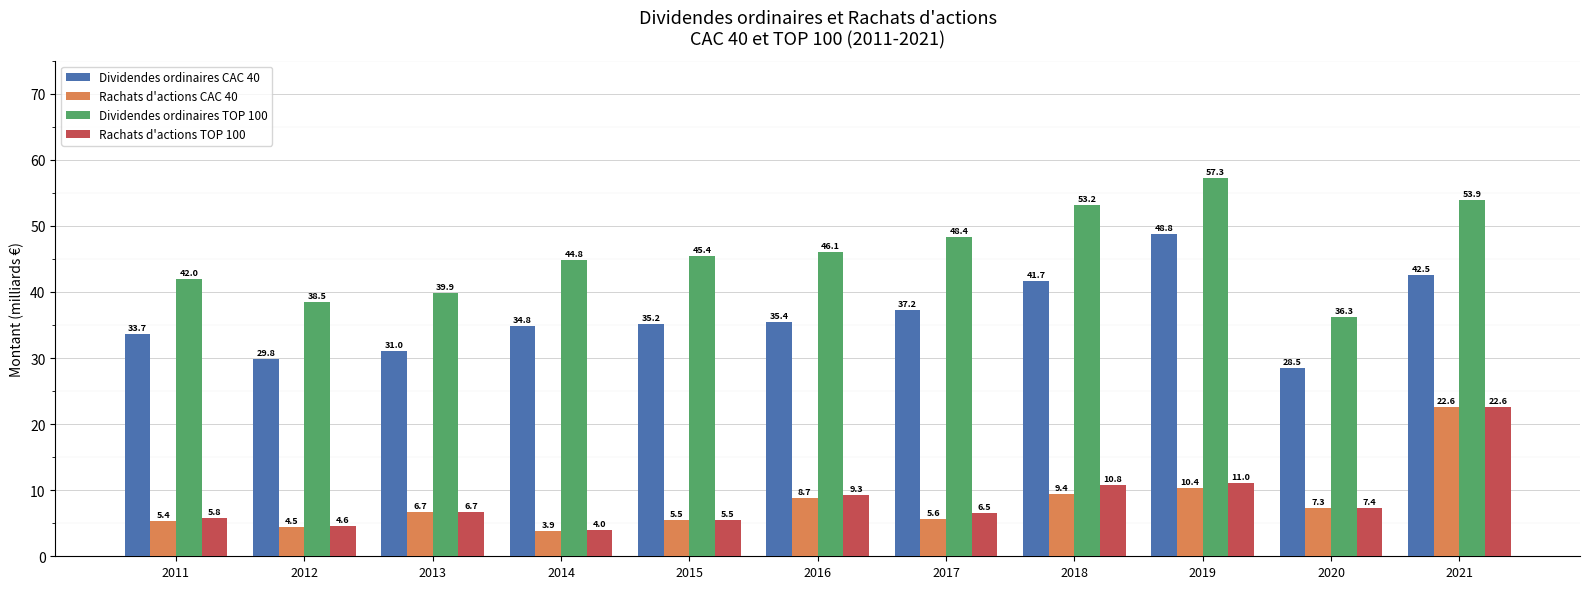

What are all the series names shown in the legend?

Dividendes ordinaires CAC 40, Rachats d'actions CAC 40, Dividendes ordinaires TOP 100, Rachats d'actions TOP 100